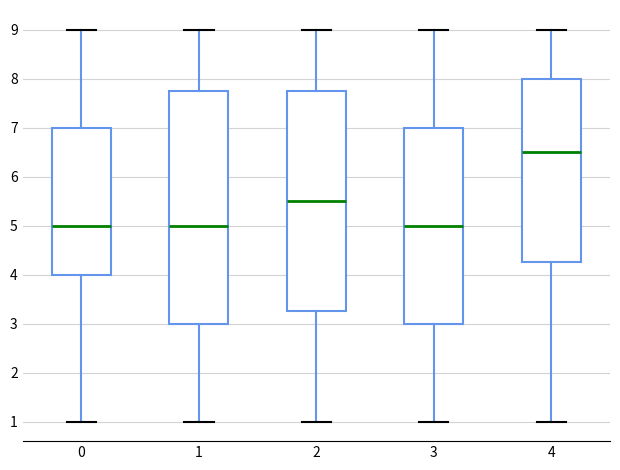

Where is the lower edge of the box at x = 1 on the y-axis? The values are not printed on the chart, so give them approximately, as read against the axis.

3.0